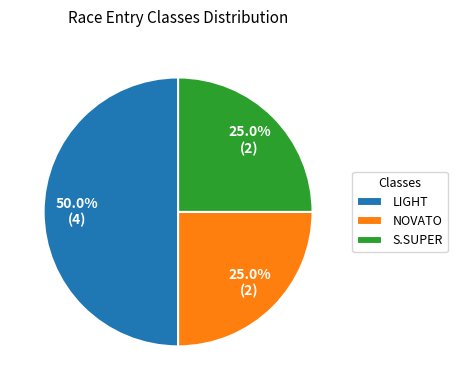

To the nearest percent, what portion does LIGHT represent?

50%